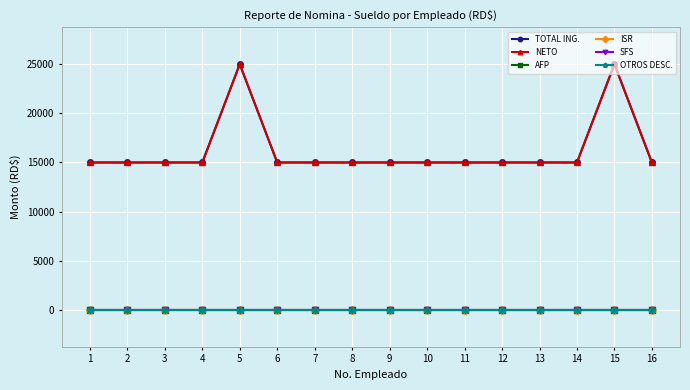

How many lines are shown in the chart?

6